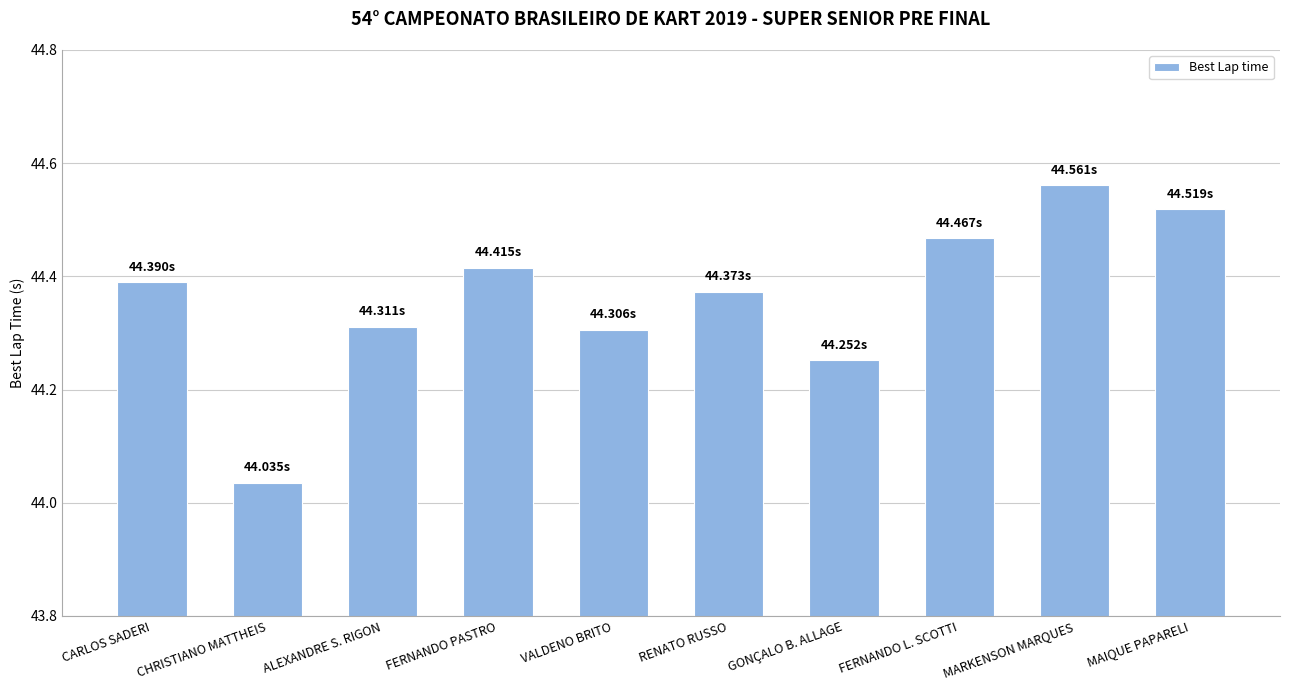

What is the sum of the values at GONÇALO B. ALLAGE and ALEXANDRE S. RIGON?

88.6